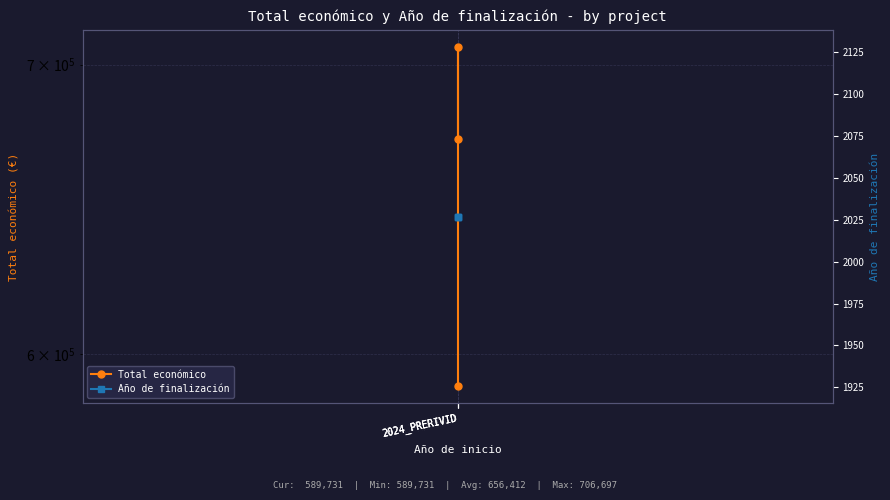

What is the average value of the Total económico series?

656412